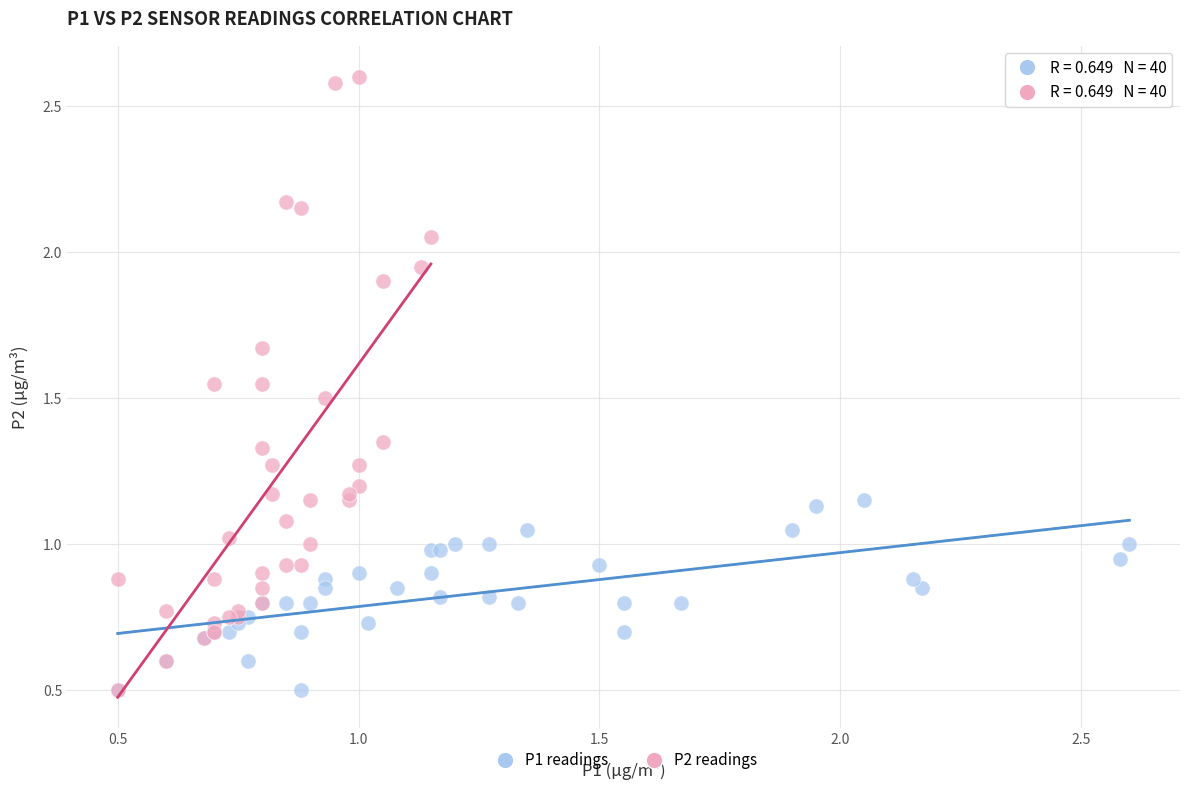

Which series has the widest spread of Y values?

P2 readings